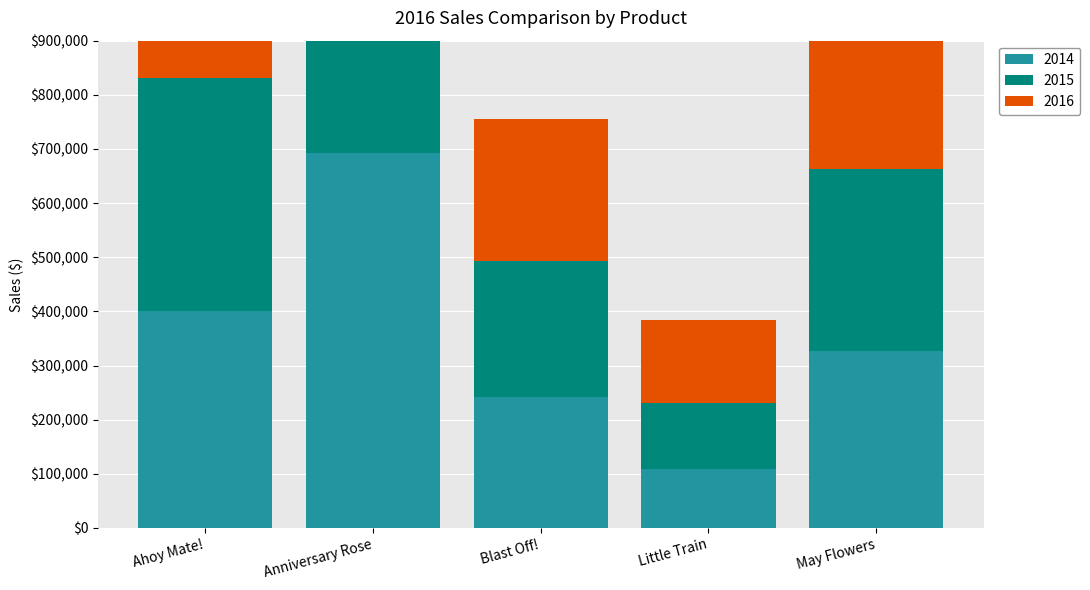

List the series in order of their peak value, lowest first.

2014, 2015, 2016